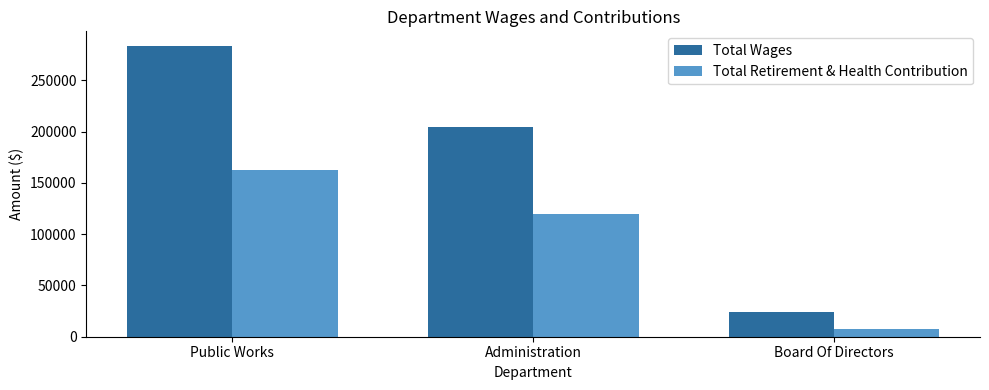

Where is Total Retirement & Health Contribution nearest to the value 85172?

Administration